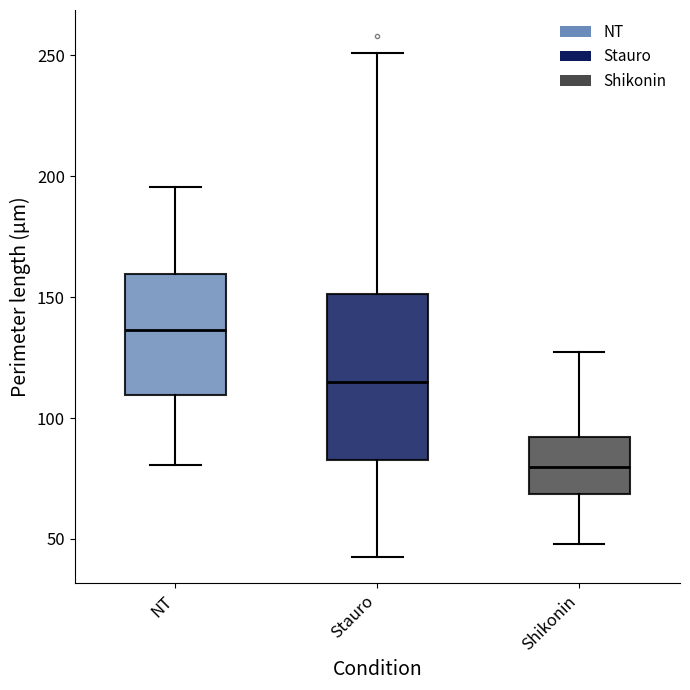

Reading left to right, read every box against the y-axis: the position of its median line, the range the box covers, and the ends of its whiskers. The values are not printed on the chart, so give them approximately, as read against the axis.

NT: median 135, box 110 to 160, whiskers 80 to 195
Stauro: median 115, box 80 to 150, whiskers 40 to 250
Shikonin: median 80, box 70 to 90, whiskers 50 to 125